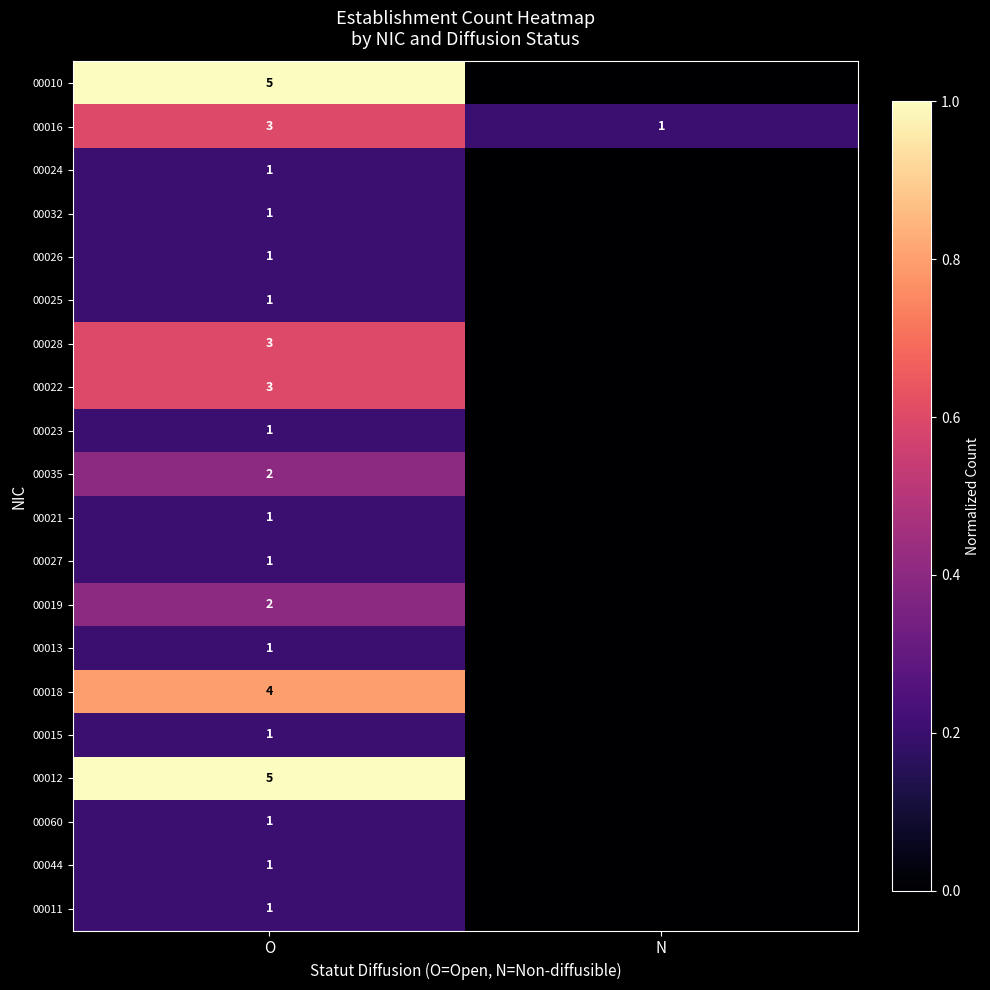

What is the spread (max minus min) of values at O?

4